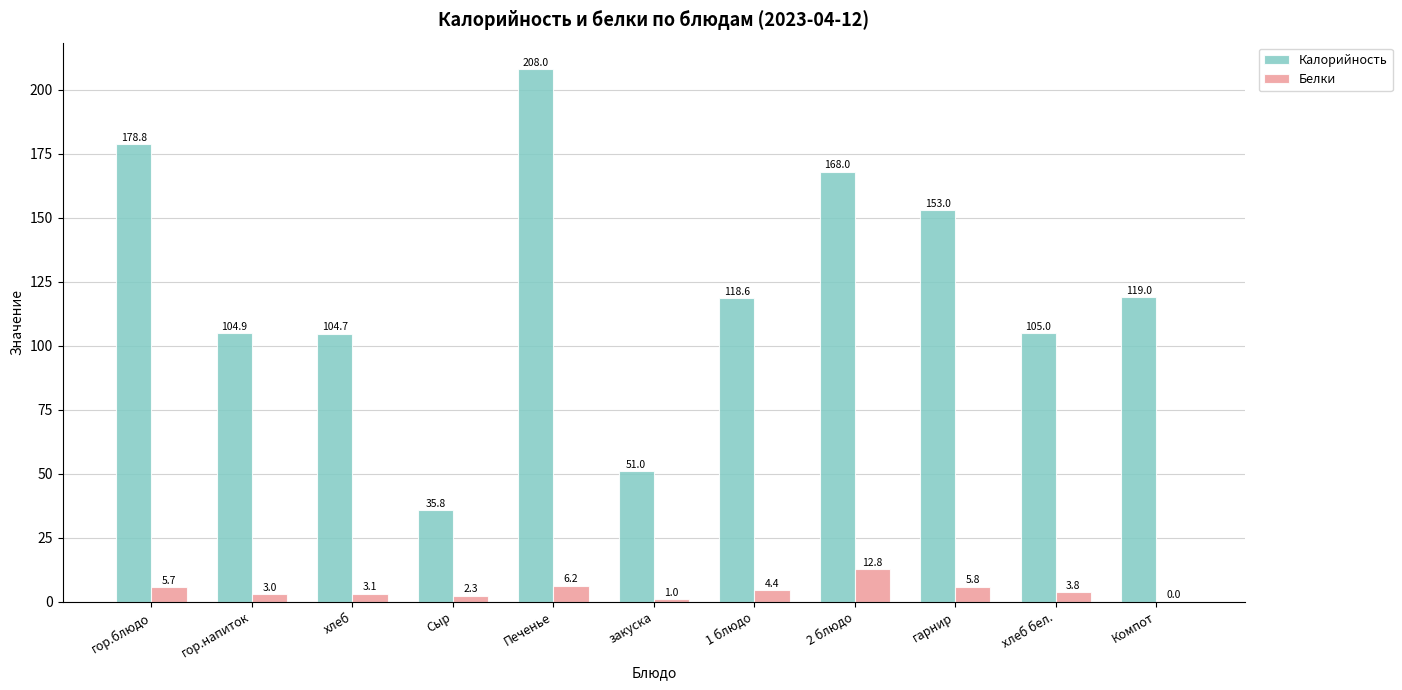

What is the sum of the Калорийность values at хлеб бел. and Компот?

224.0